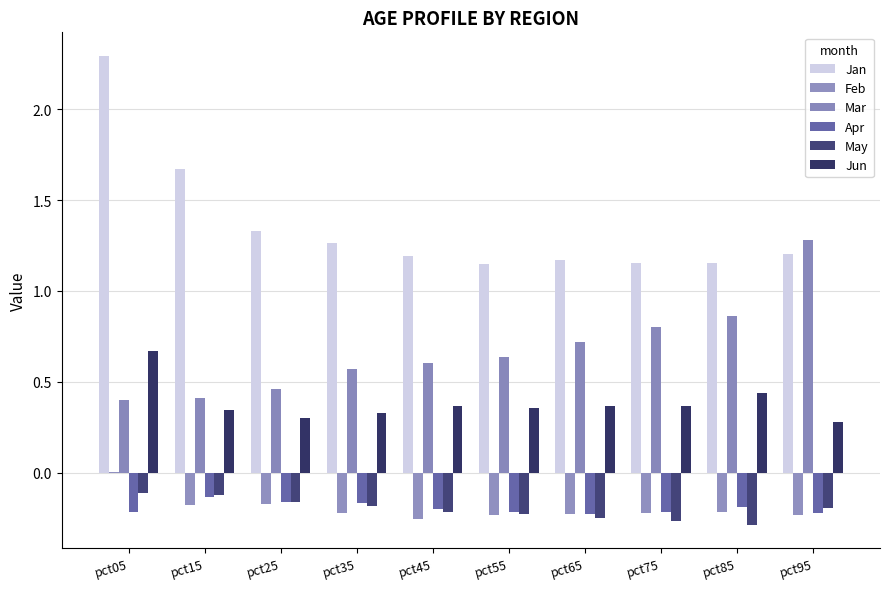

Which series has the largest total across all categories?

Jan